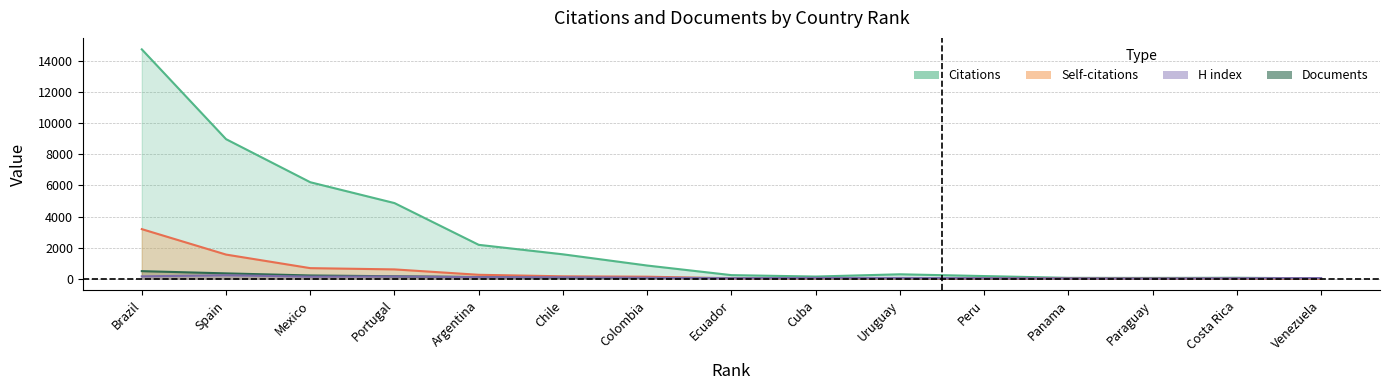

The Documents series shows 3 at Venezuela. True or false?

False